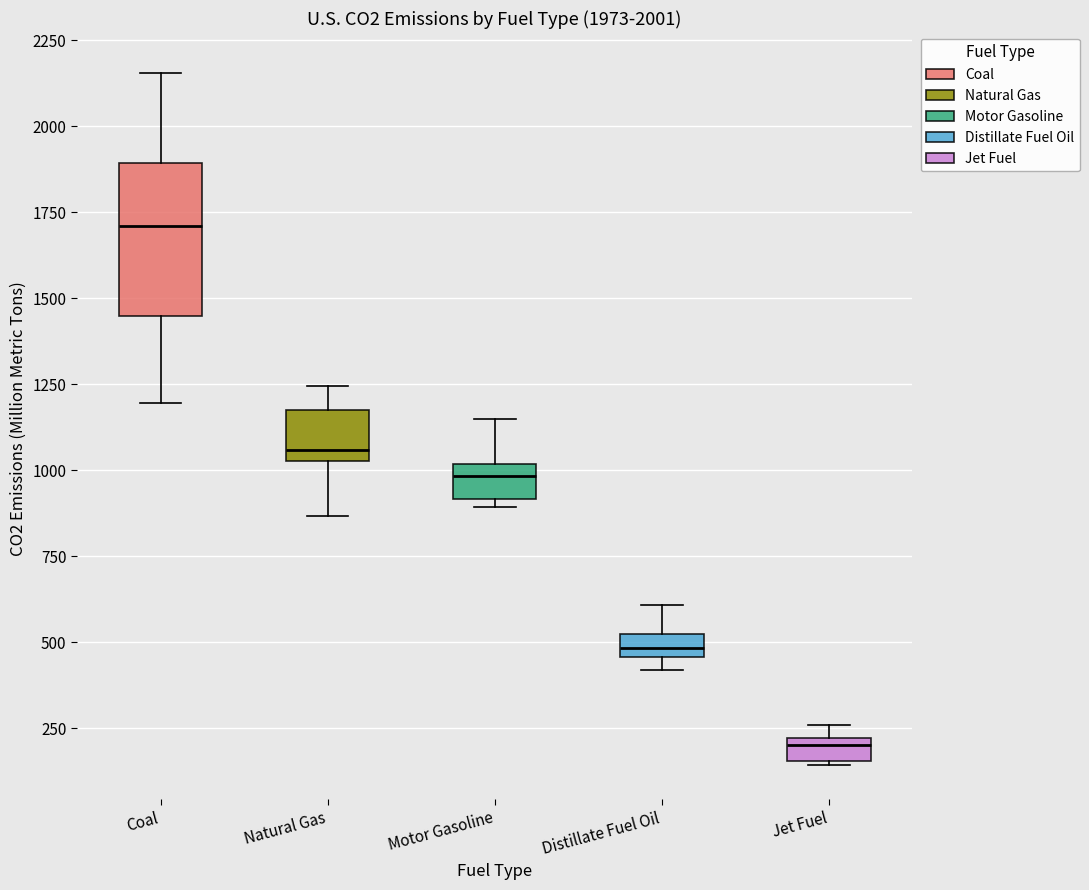

Comparing the boxes themselves (not the whiskers), which one is the tallest?

Coal